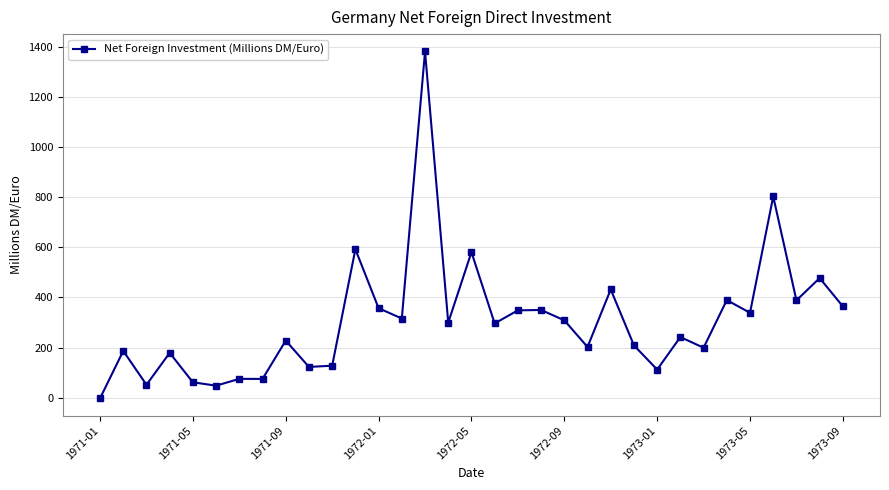

What is the difference between the maximum and minimum values?

1385.3